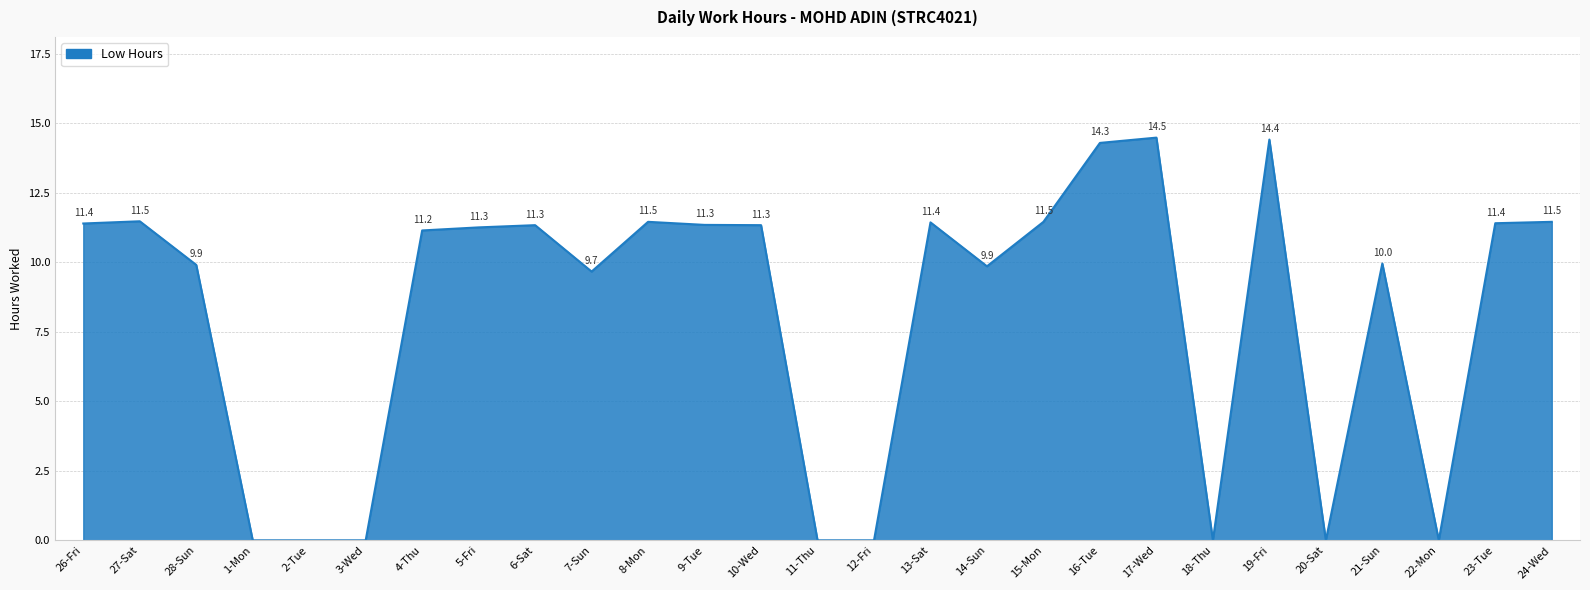

The value at 2-Tue is 0.0. True or false?

True